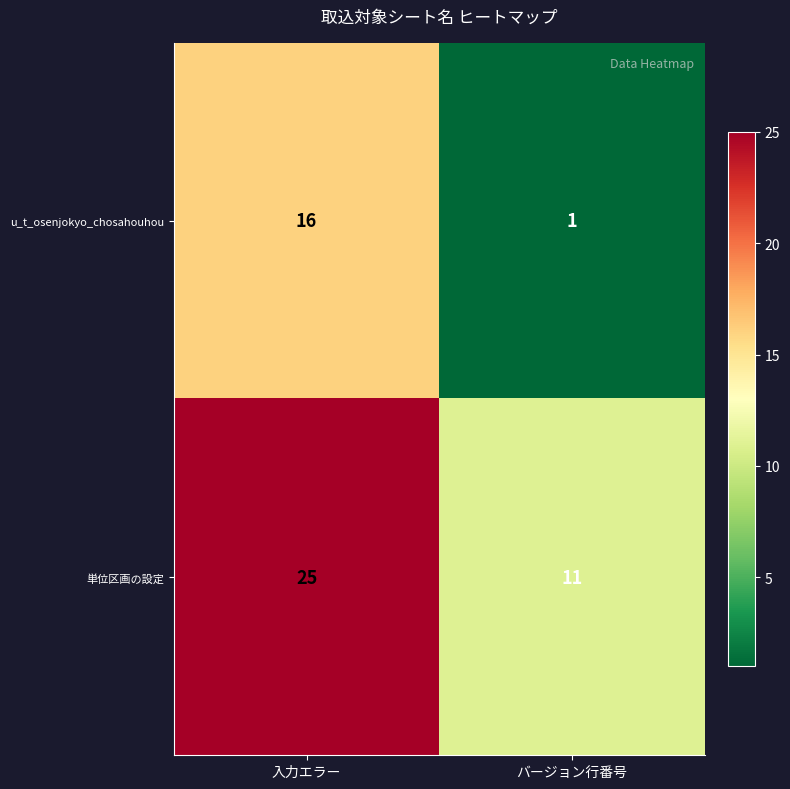

Which category has the lowest value across all series?

バージョン行番号